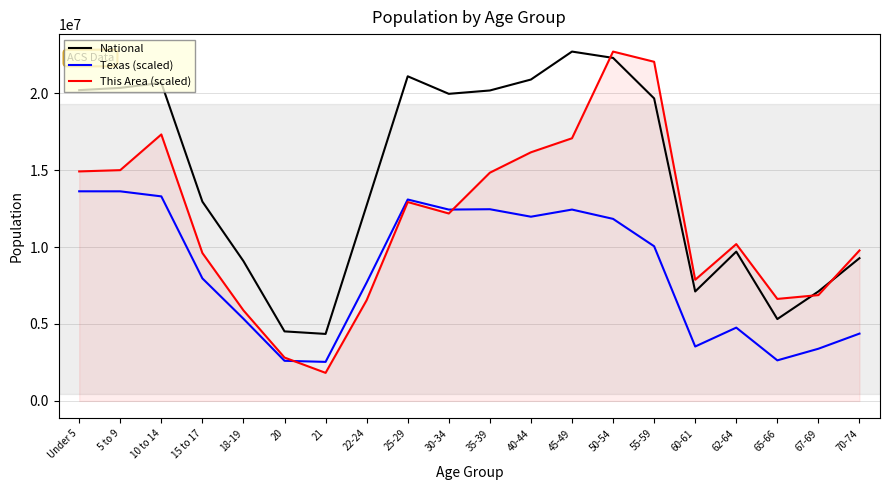

At Under 5, list the series in order from largest to smallest.

National, This Area (scaled), Texas (scaled)